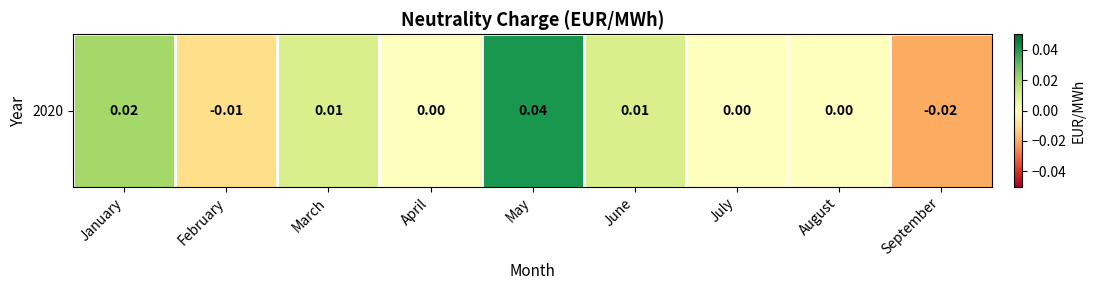

Count the number of categories in the chart.

9